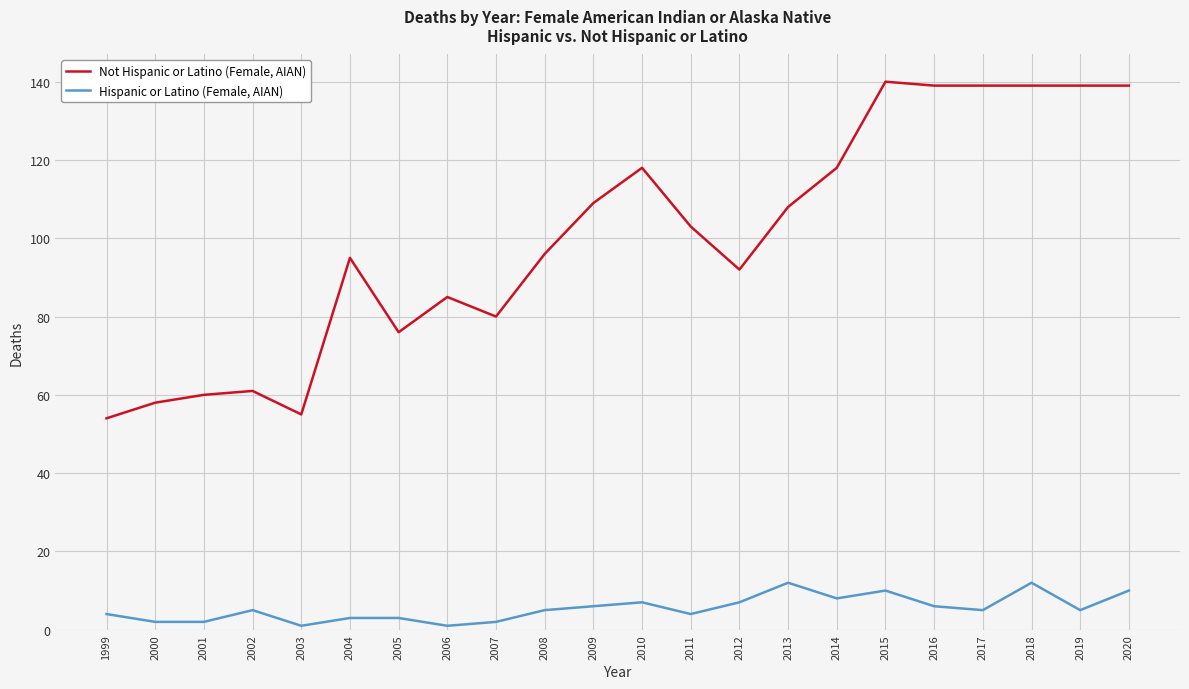

List the series in order of their overall mean, highest first.

Not Hispanic or Latino (Female, AIAN), Hispanic or Latino (Female, AIAN)